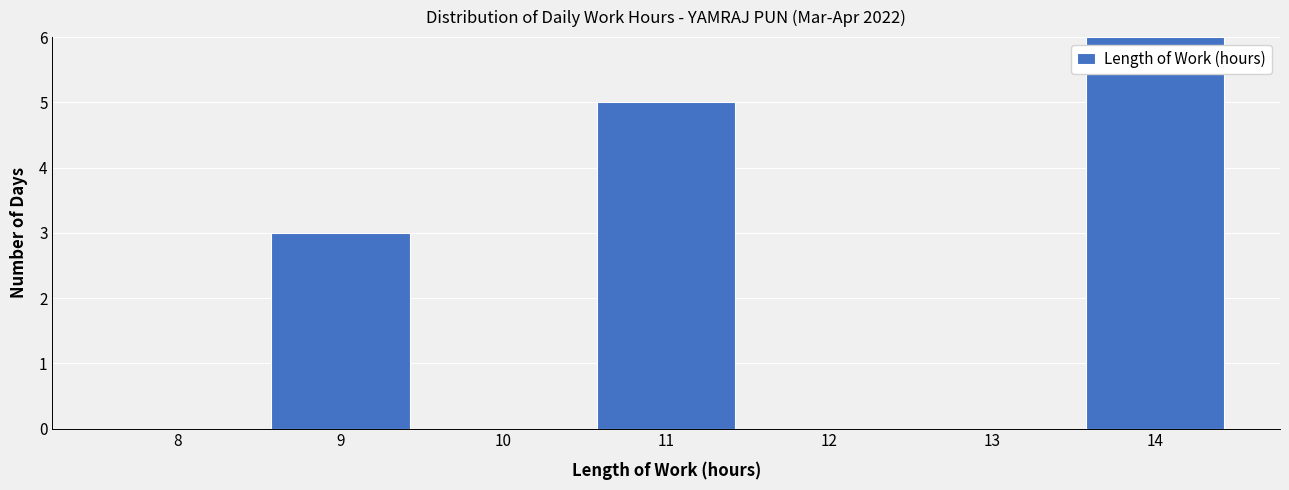

Reading left to right, what are all the values shown in this chart?

8=0	9=3	10=0	11=5	12=0	13=0	14=6